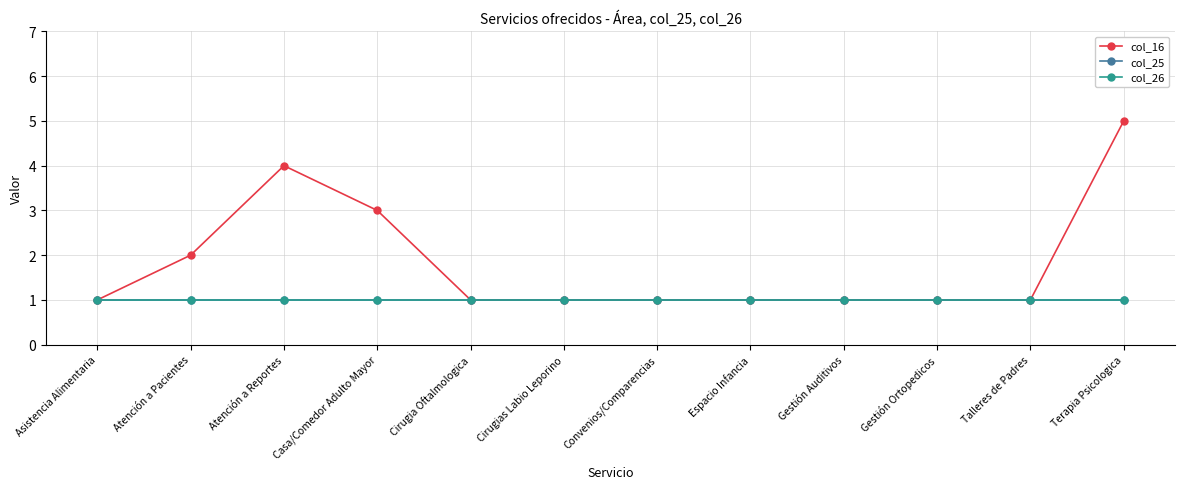

Which has a higher value, Cirugia Oftalmologica or Espacio Infancia?

Cirugia Oftalmologica